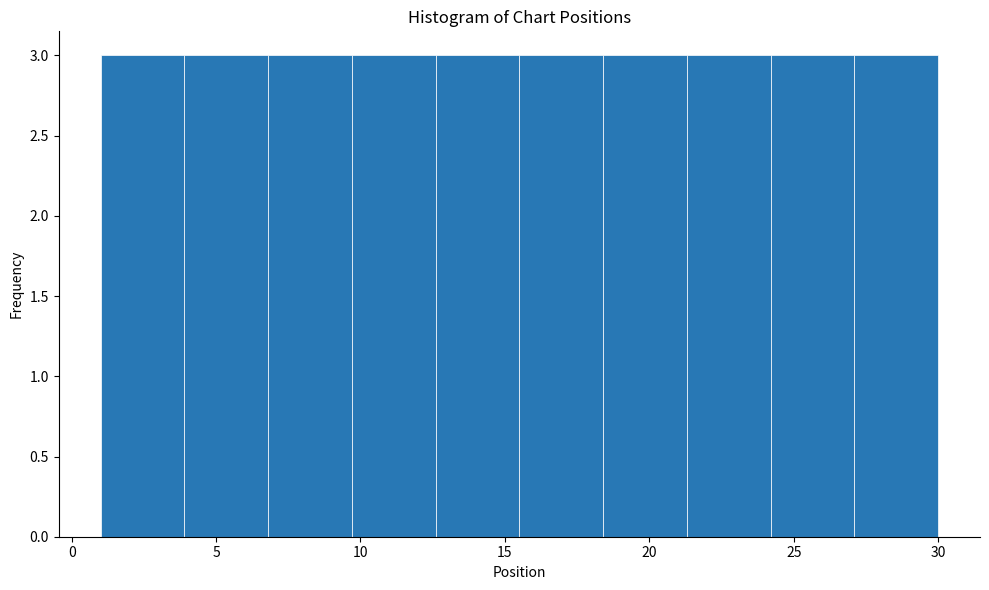

Reading left to right, list every bar in this chart as the range it spans on the x-axis followed by its height. Neither the bar edges nor the heights are printed on the chart, so give them approximately, as read against the axes.

1.0 to 3.9: 3
3.9 to 6.8: 3
6.8 to 9.7: 3
9.7 to 12.6: 3
12.6 to 15.5: 3
15.5 to 18.4: 3
18.4 to 21.3: 3
21.3 to 24.2: 3
24.2 to 27.1: 3
27.1 to 30.0: 3